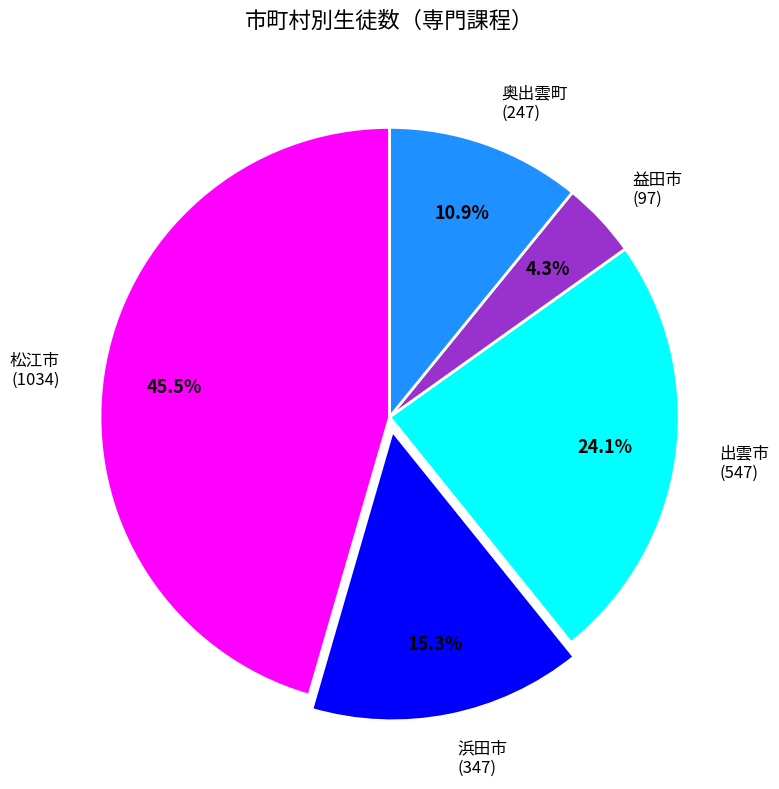

Which slice is the smallest?

益田市 (97)